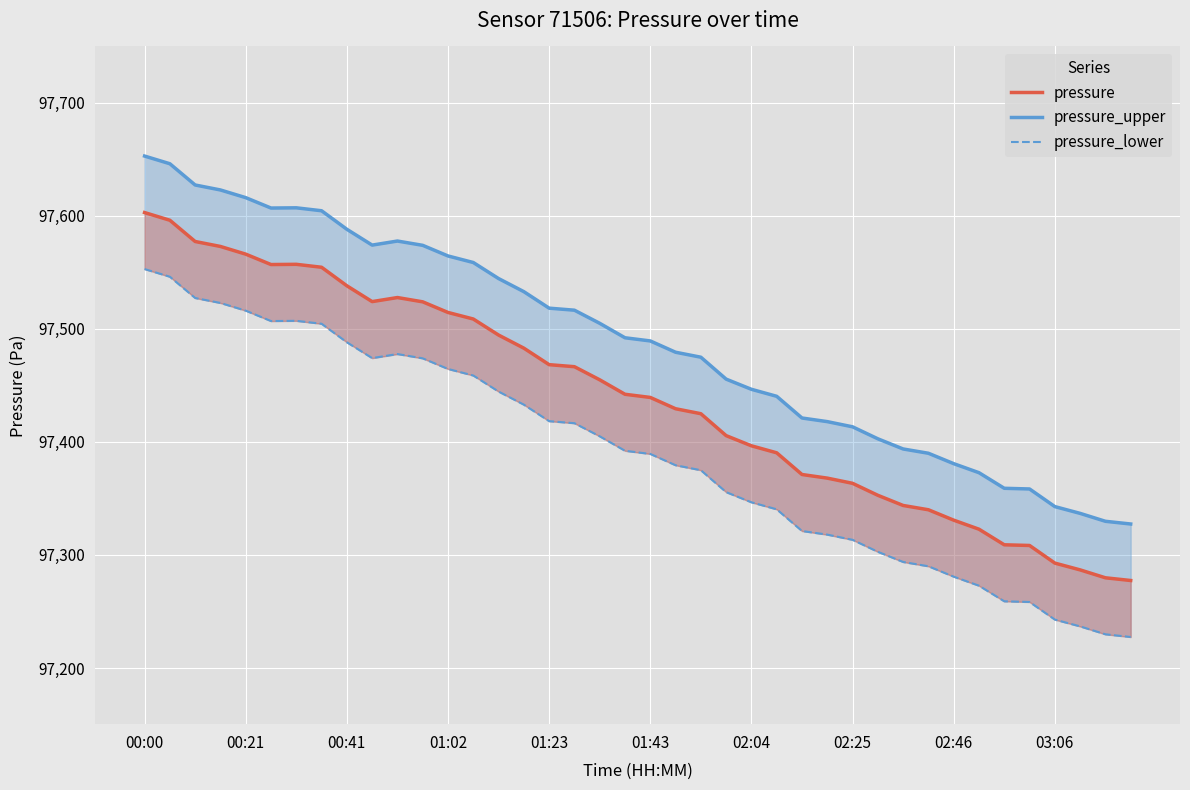

What is the value of the pressure_lower point at the 8th from the left?

97504.6